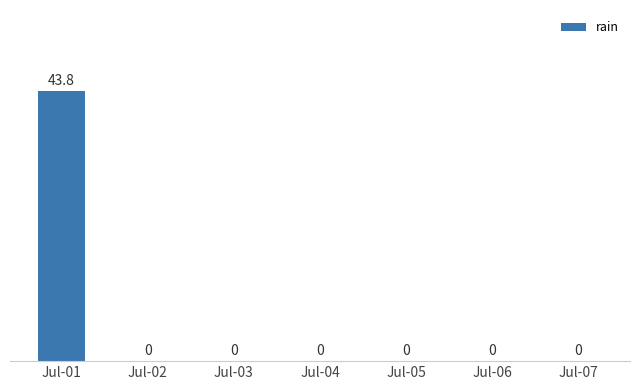

What is the sum of all values?

43.8